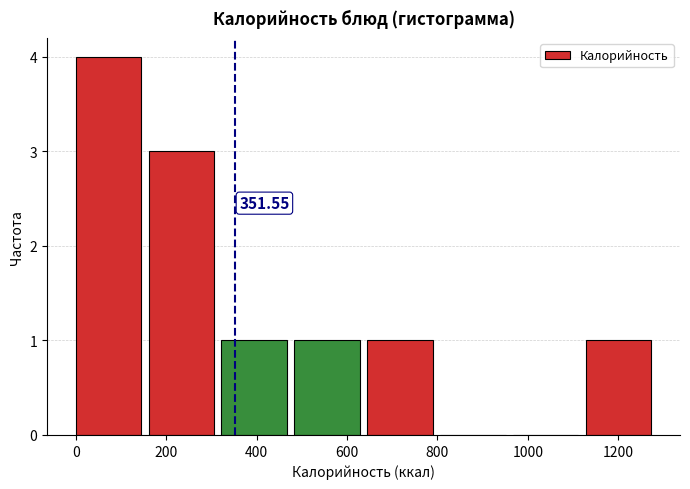

Over which range of the x-axis is the bar tallest?

0 to 160